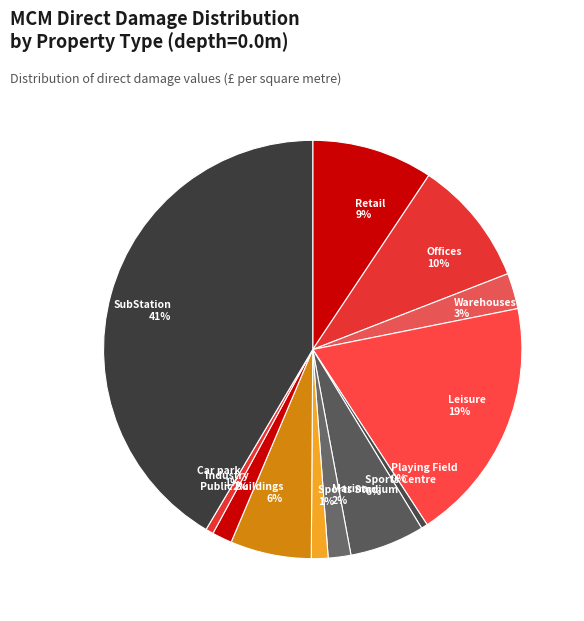

What percentage is the Leisure slice, to the nearest percent?

19%